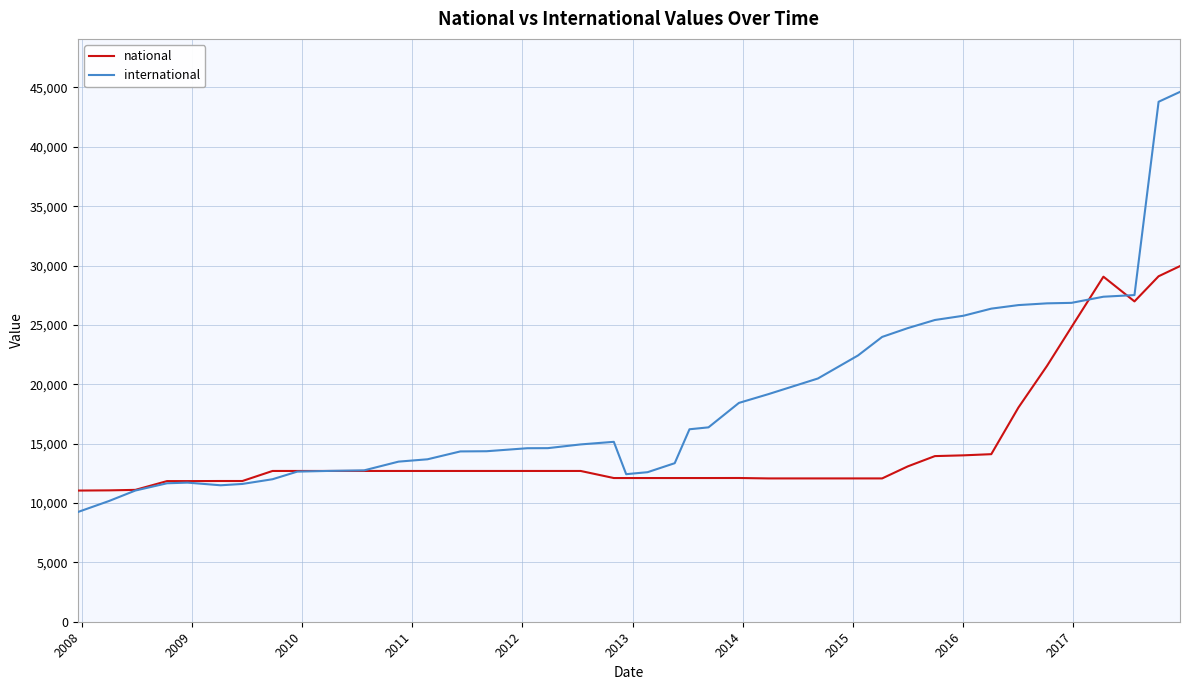

What is the greatest value displayed?

44629